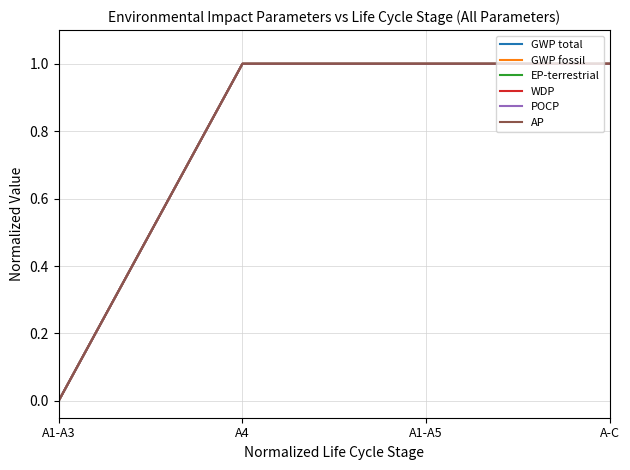

Is this an area chart (filled region under the line)?

No